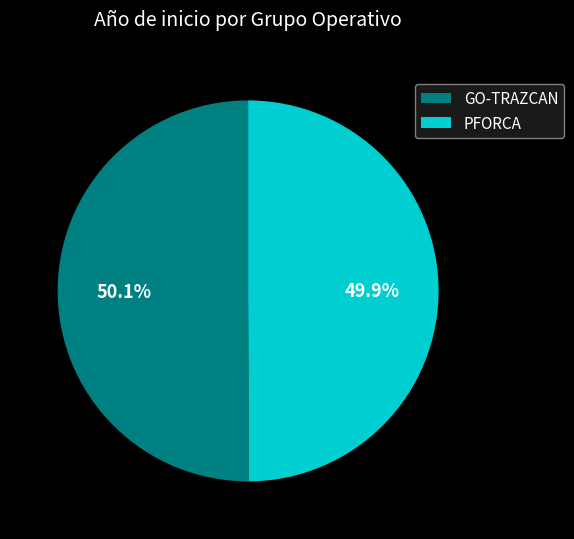

How many segments does this pie chart have?

2